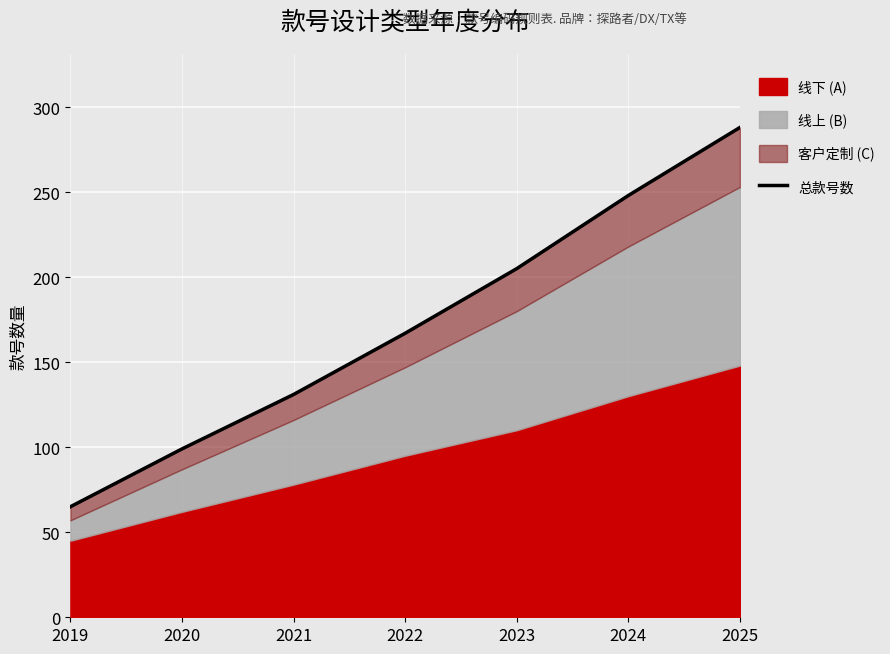

List the labels in order of value, largest first.

2025, 2024, 2023, 2022, 2021, 2020, 2019